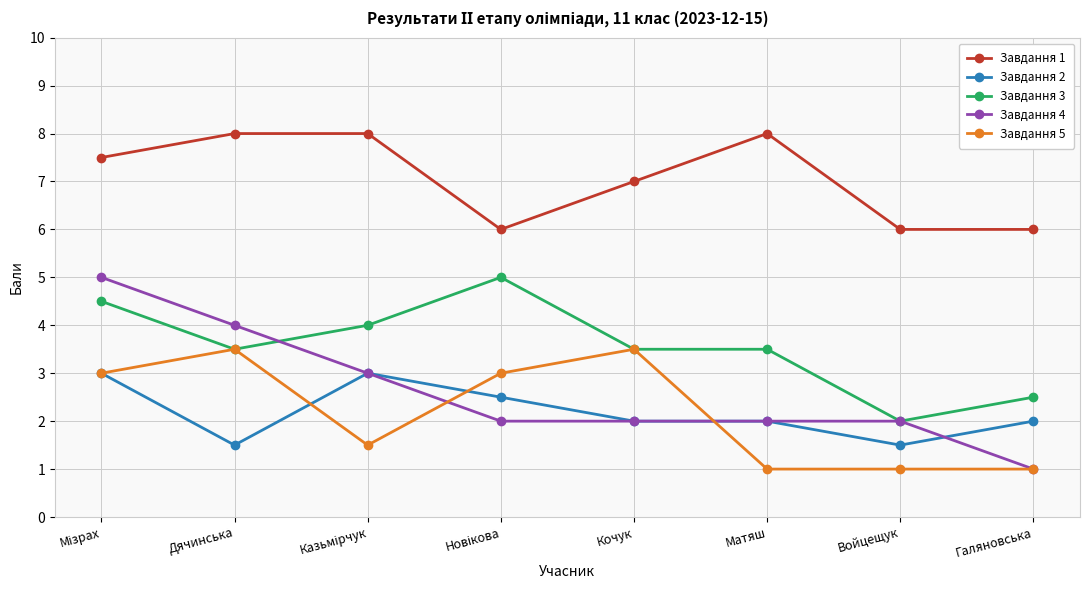

Is it true that Завдання 5 equals 5.7 at Дячинська?

False